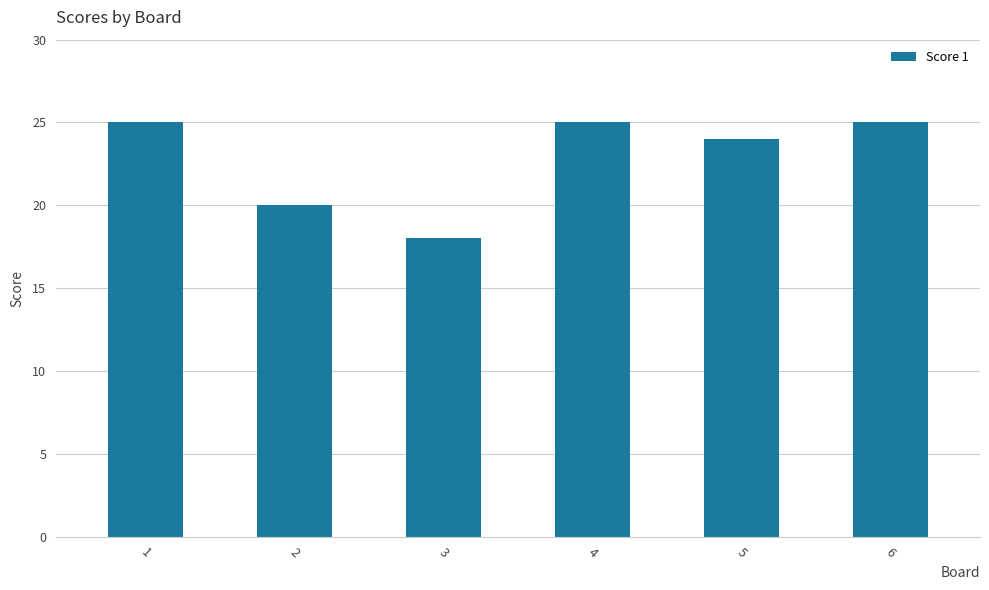

What is the sum of all values?

137